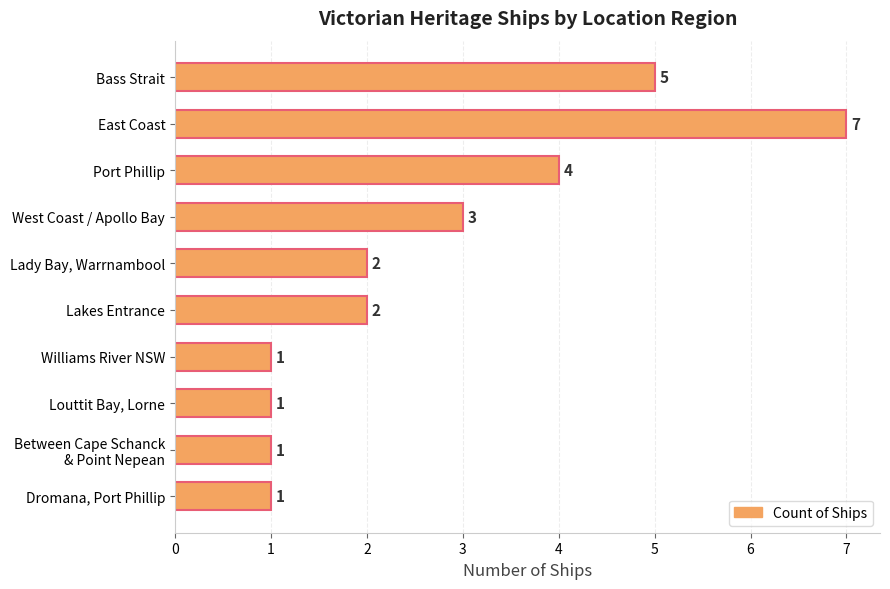

Which category has the highest value across all series?

East Coast